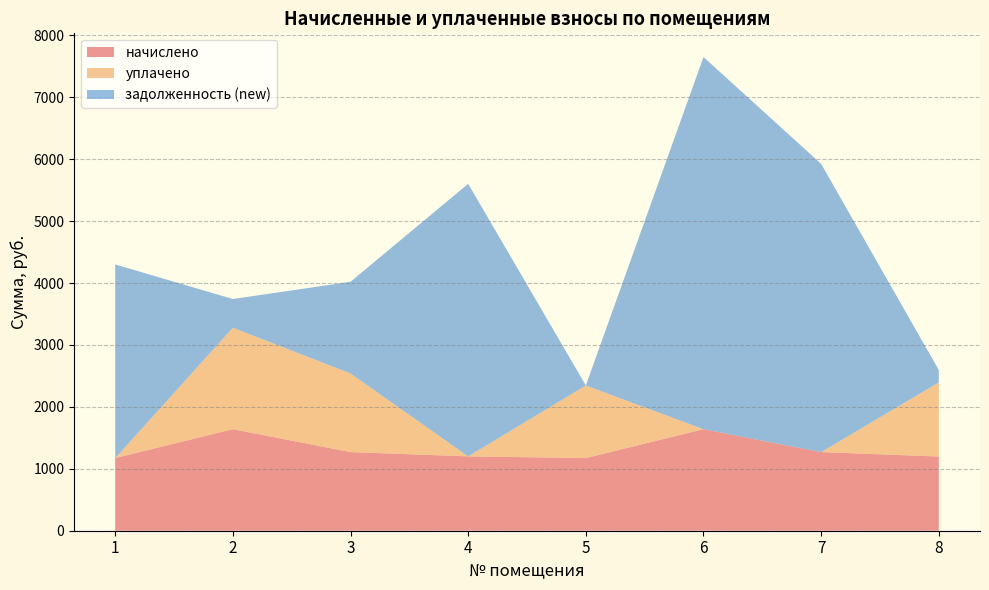

Reading right to left, what are all the values shown in this chart?

начислено: 1197.8	1269.6	1639.4	1173.1	1200.6	1269.6	1639.4	1173.0
уплачено: 1197.8	0.0	0.0	1173.1	0.0	1270.4	1639.4	0.0
задолженность (new): 199.6	4655.2	6011.3	0.0	4402.2	1480.4	463.3	3128.0